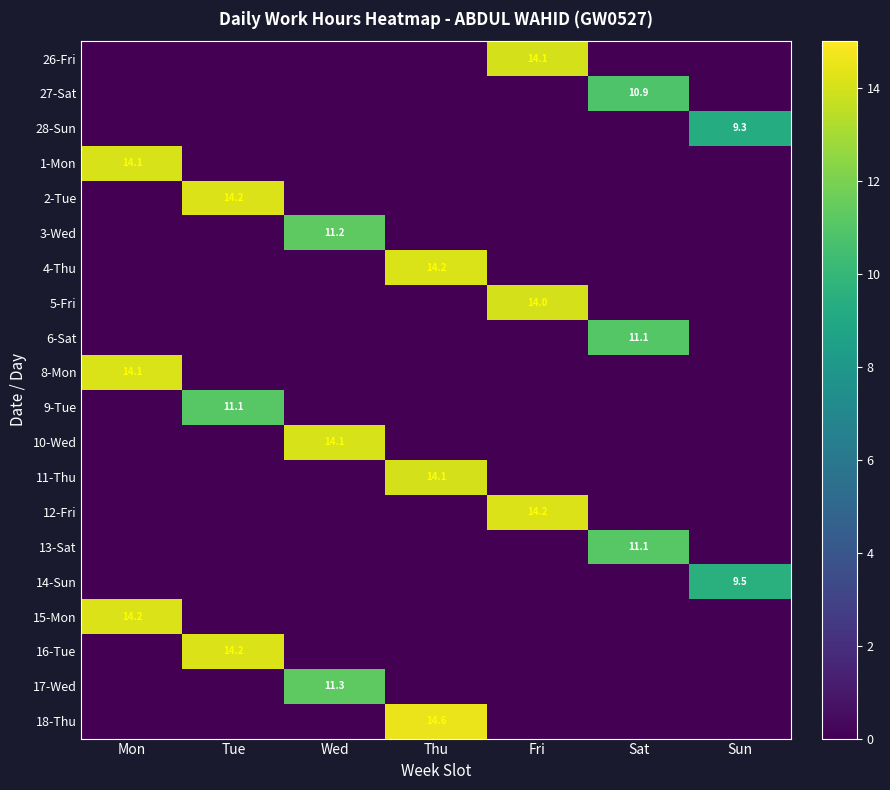

Is it true that 15-Mon equals 14.2 at Mon?

True